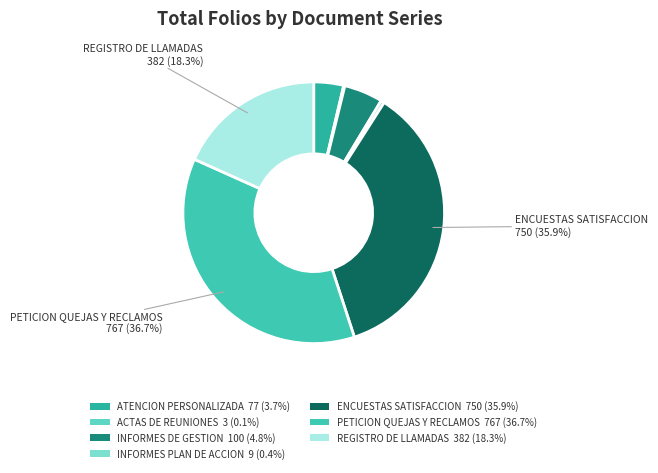

Count the number of slices in the pie.

7